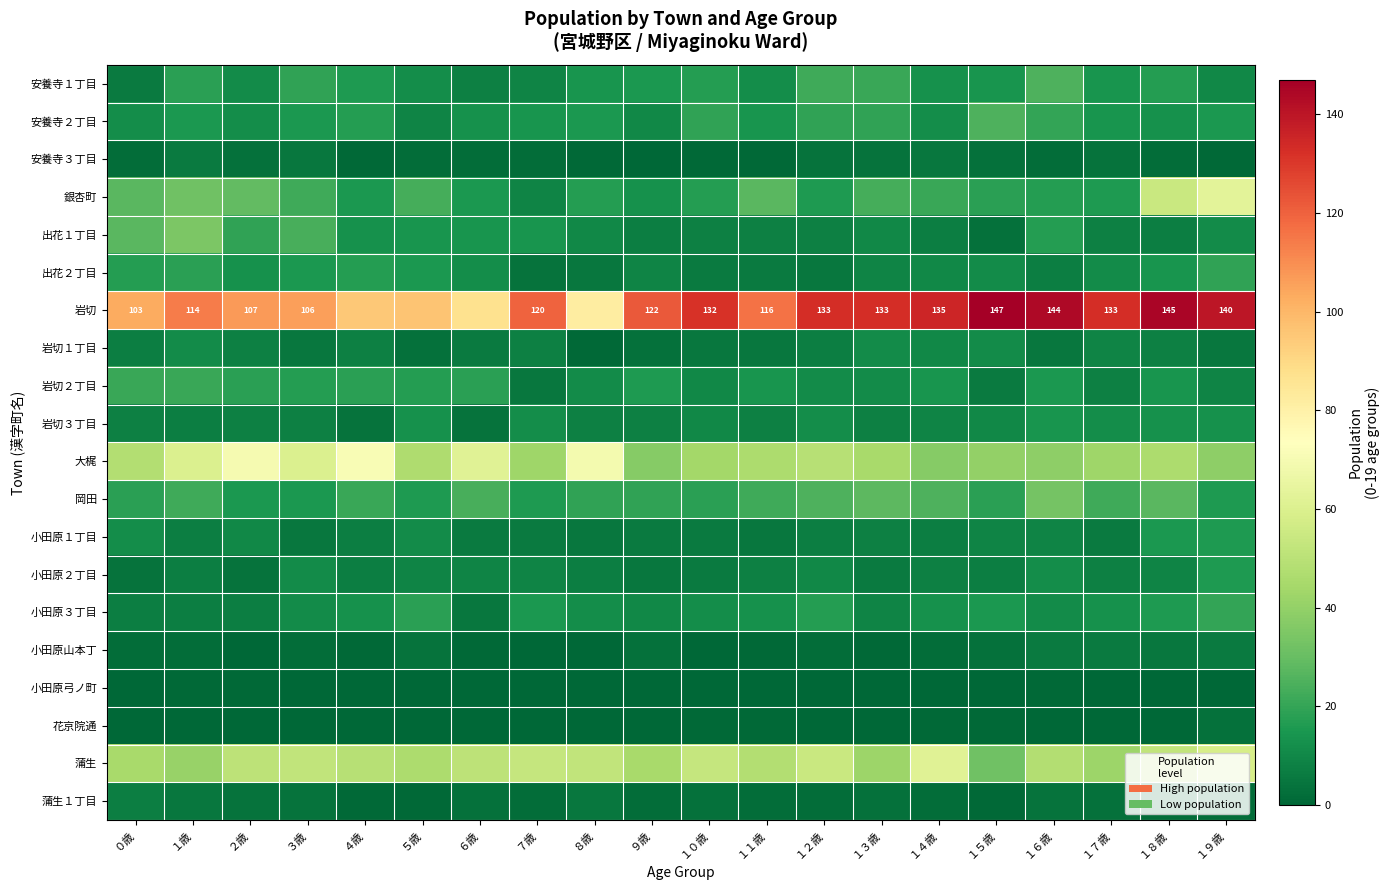

How many 花京院通 values are between 0 and 1?

19